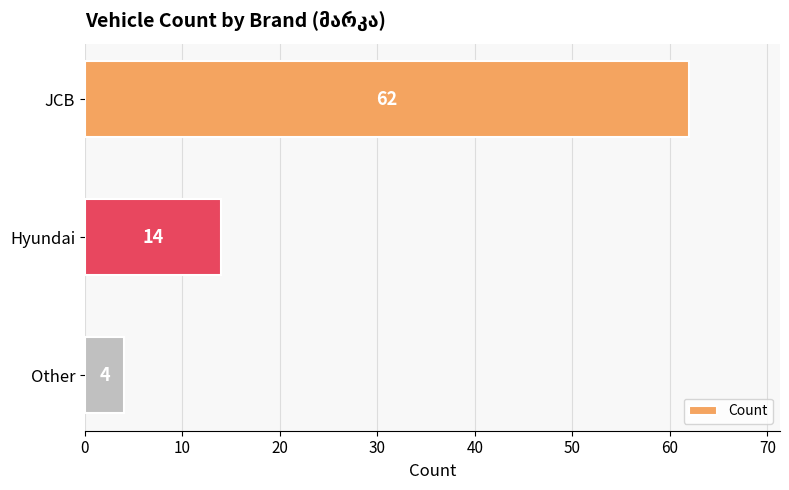

Reading top to bottom, extract all data points from this chart.

62	14	4